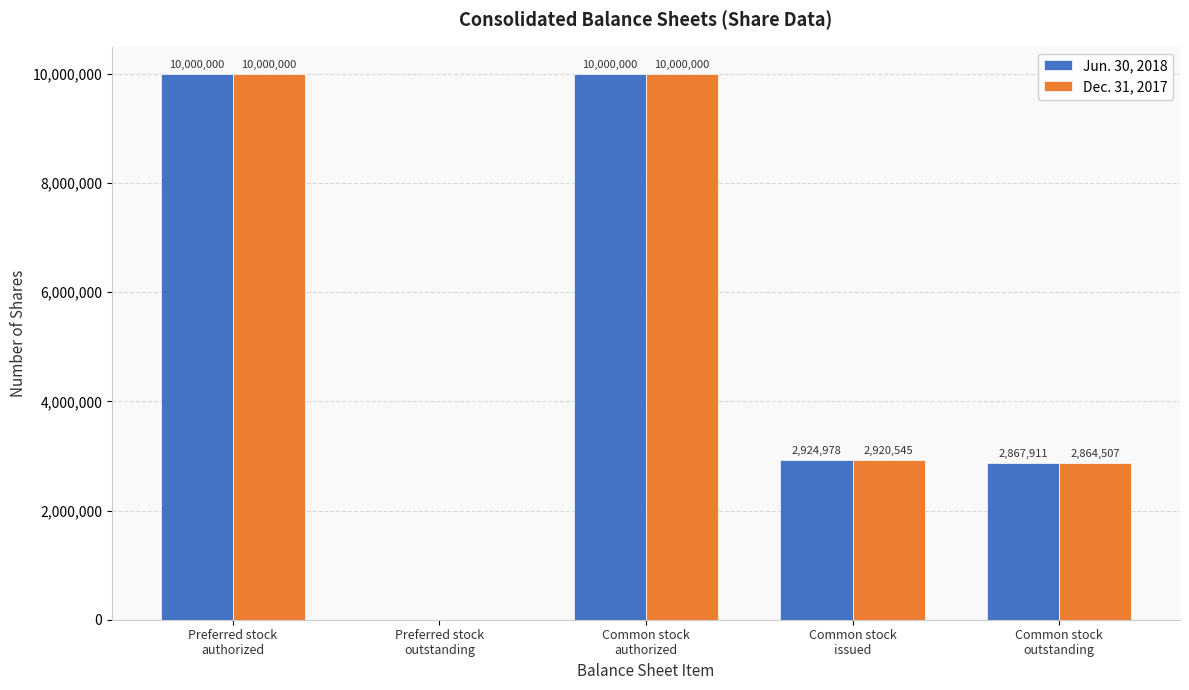

Reading left to right, transcribe all the data shown in this chart.

Jun. 30, 2018: 10000000	0	10000000	2924978	2867911
Dec. 31, 2017: 10000000	0	10000000	2920545	2864507